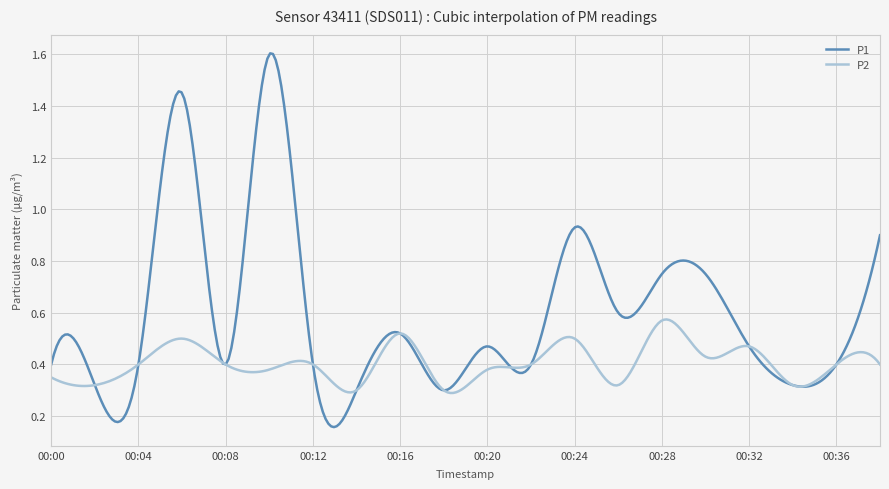

Which series has the largest range (max minus min)?

P1